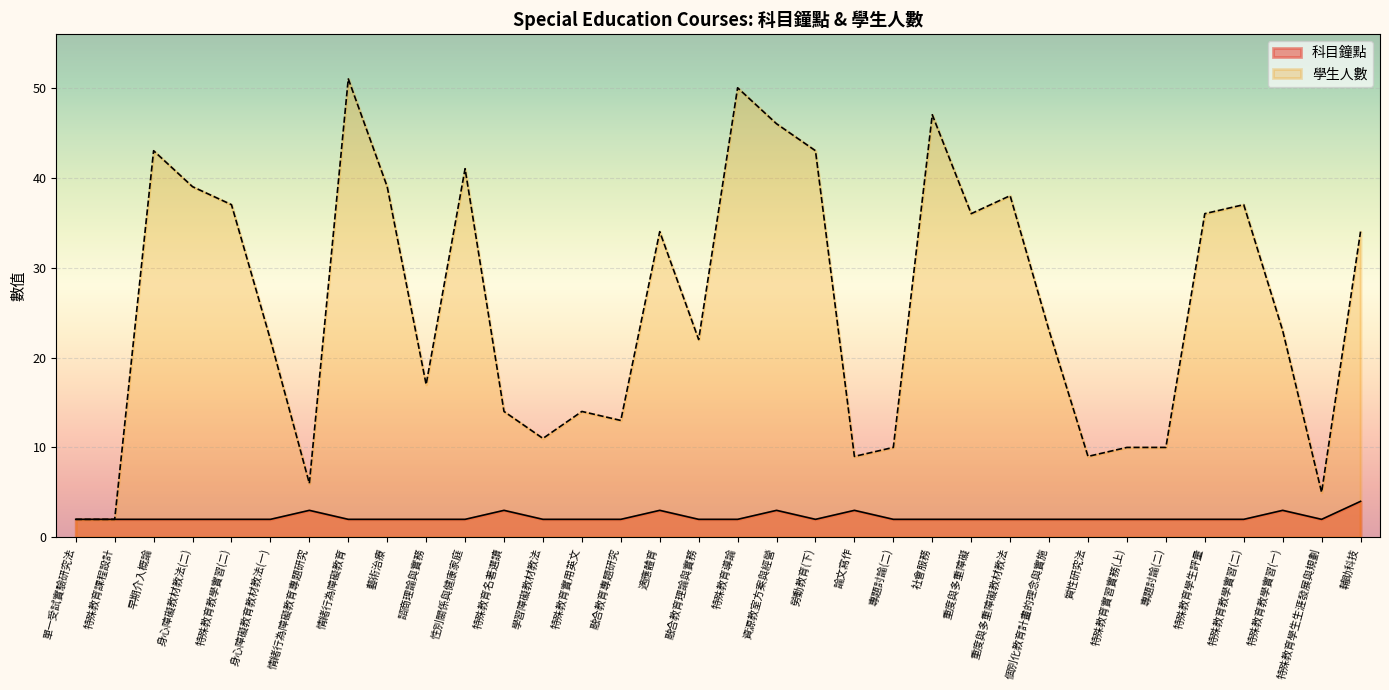

Is the value of 學生人數 at 特殊教育實用英文 greater than the value of 科目鐘點 at 特殊教育導論?

Yes